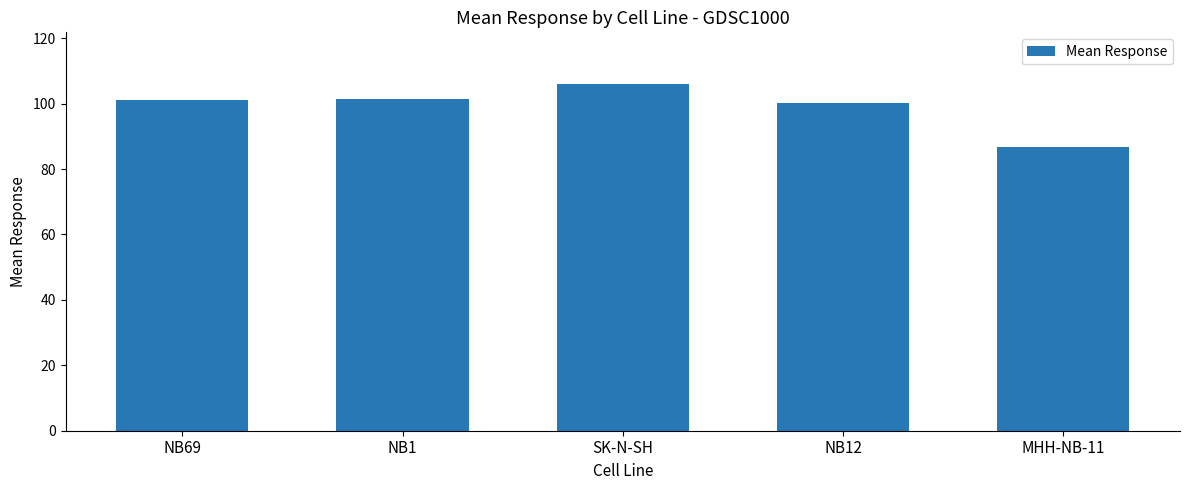

Approximately how many times larger is the value at NB12 compared to SK-N-SH?

0.9